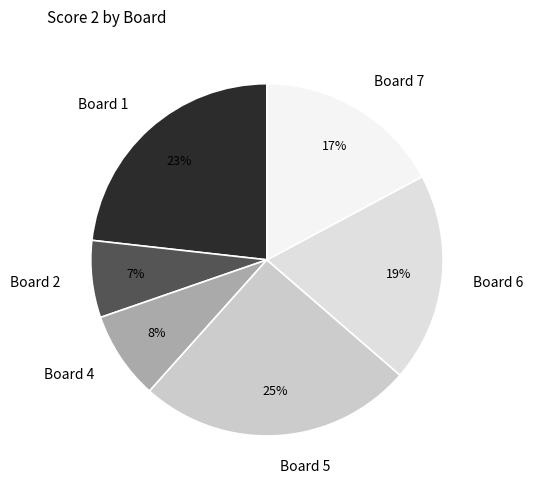

To the nearest percent, what is the difference between the Board 1 and Board 5 slice percentages?

2%